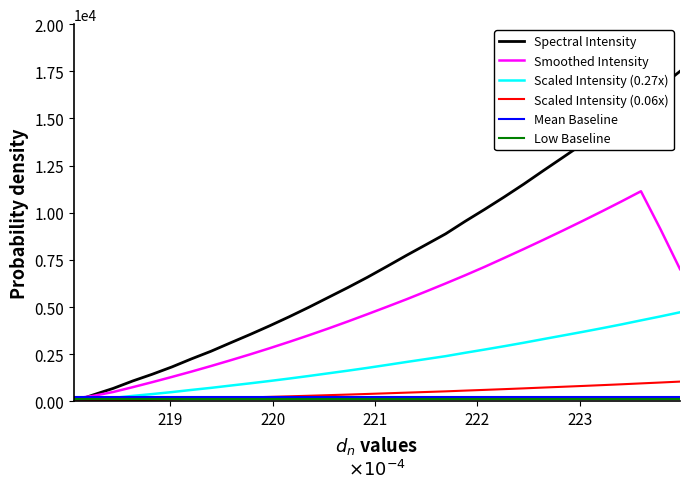

Which series has the largest range (max minus min)?

Spectral Intensity